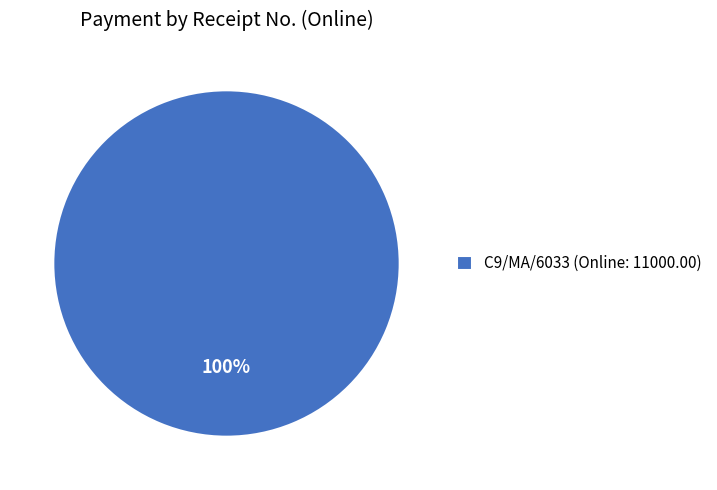

The C9/MA/6033 (Online: 11000.00) slice represents 100% of the pie. True or false?

True